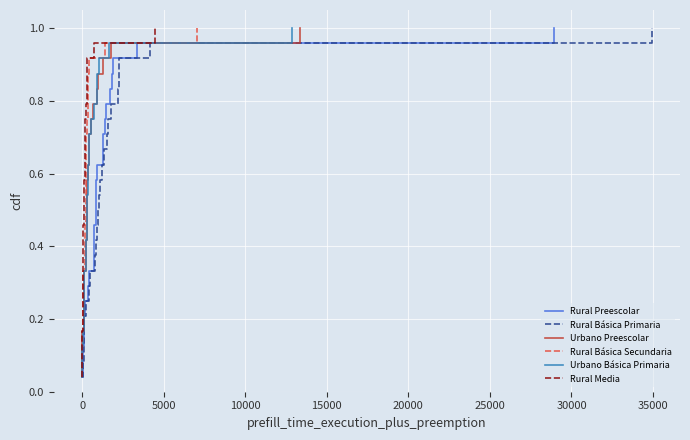

True or false: Rural Preescolar and Rural Básica Primaria cross at least once.

False